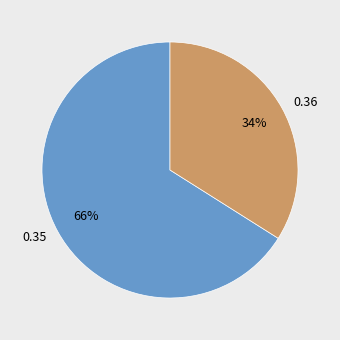

Do 0.36 and 0.35 together represent more than half of the pie?

Yes